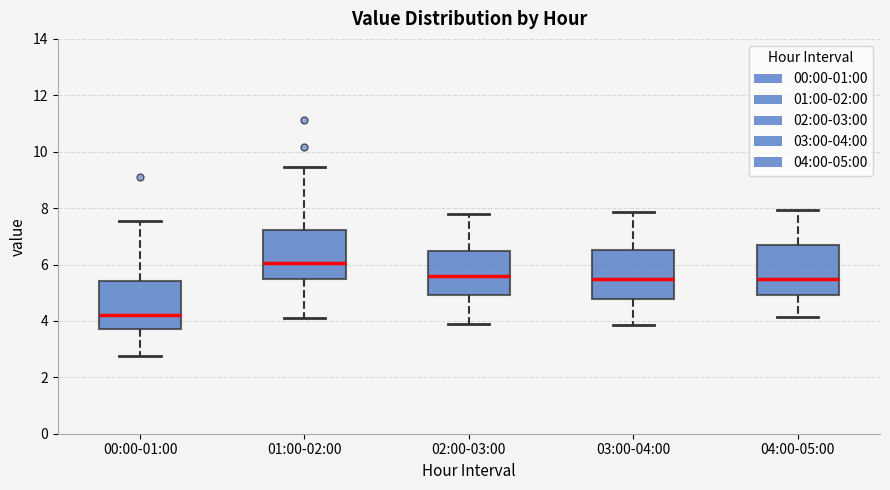

Where does the lower whisker of the box for 01:00-02:00 end on the y-axis? The values are not printed on the chart, so give them approximately, as read against the axis.

4.2